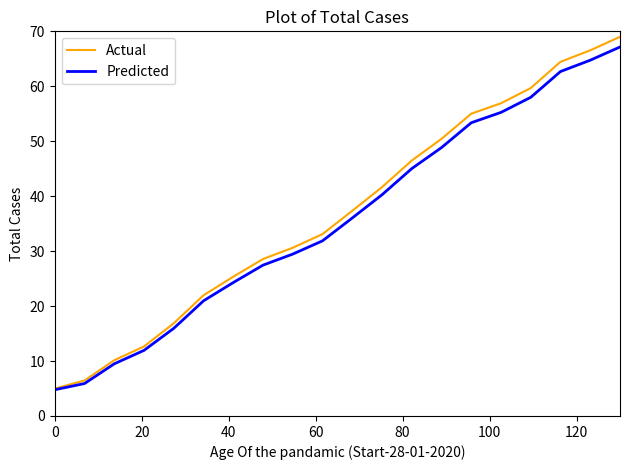

What is the lowest value of the Predicted series?

4.8